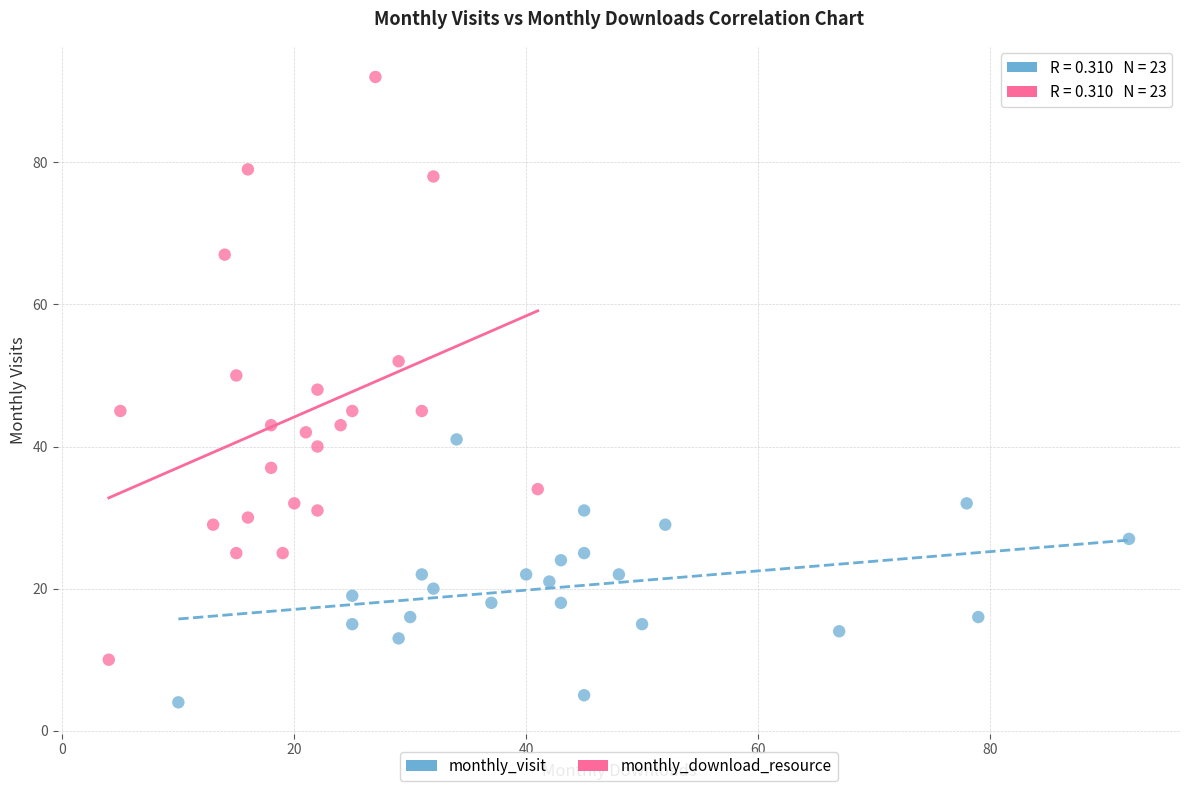

Which series has the widest spread of Y values?

monthly_download_resource